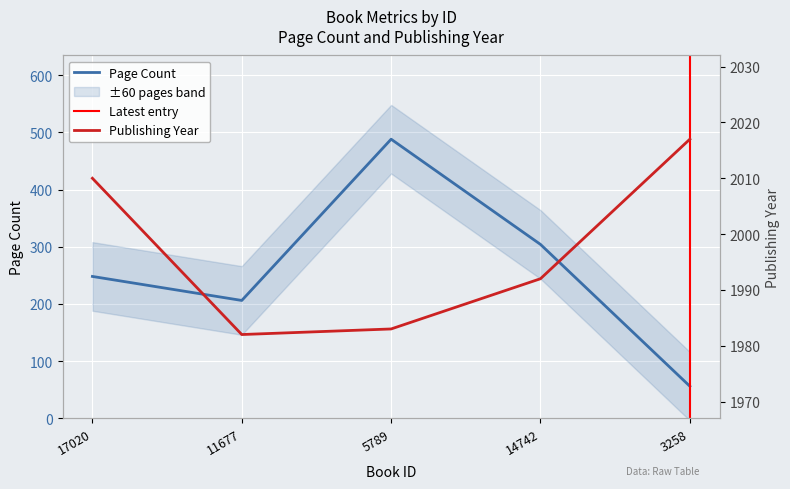

The pageCount series shows 35 at 3258. True or false?

False